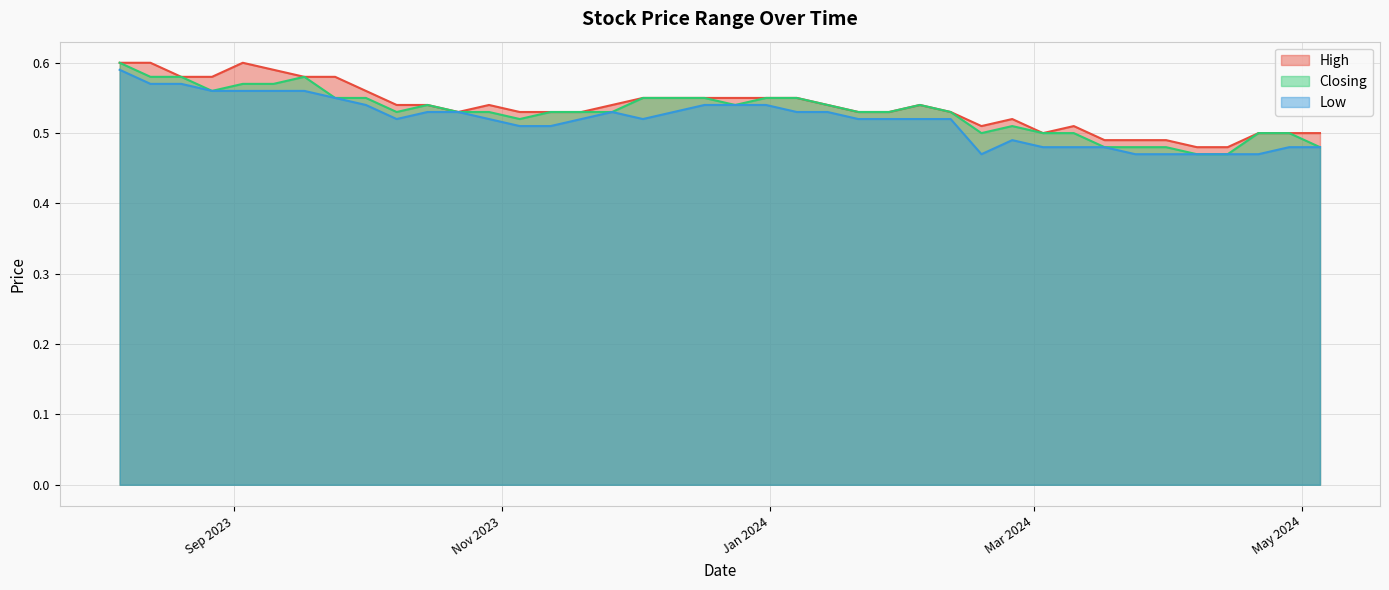

Between 22/10/2023 and 20/08/2023, which series saw the biggest shift?

High